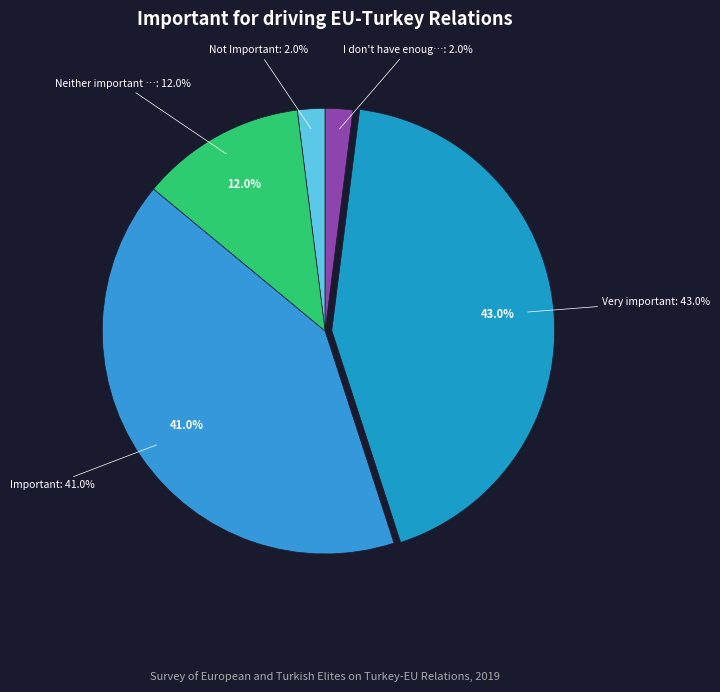

Which category has the biggest portion of the pie?

Very important